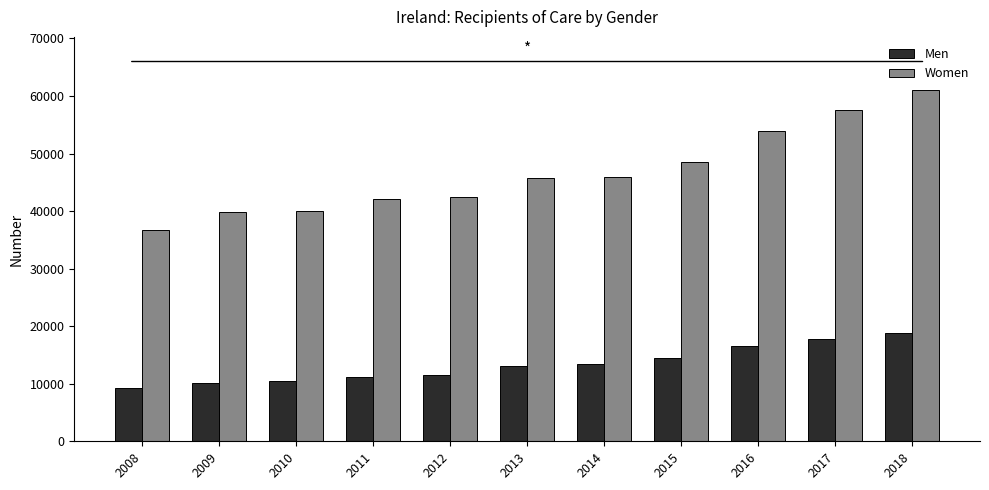

What is the spread (max minus min) of values at 2018?

42300